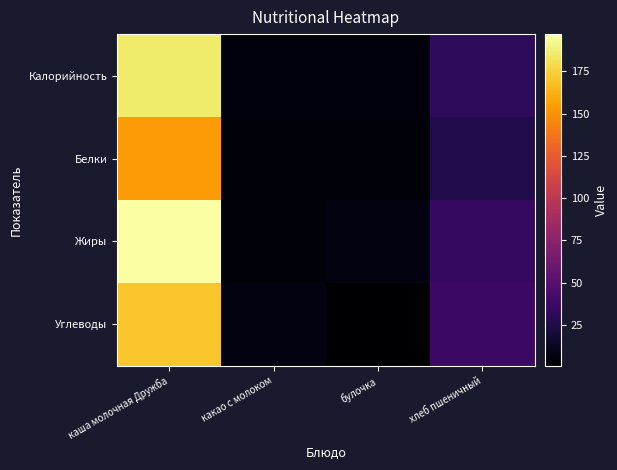

What is the sum of all row_0 values?

227.6